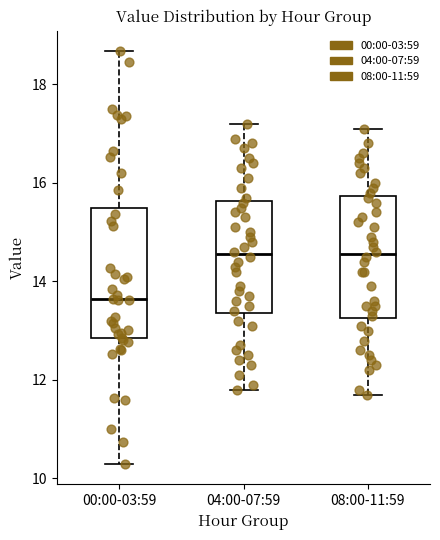

Where is the lower edge of the box for 04:00-07:59 on the y-axis? The values are not printed on the chart, so give them approximately, as read against the axis.

13.4